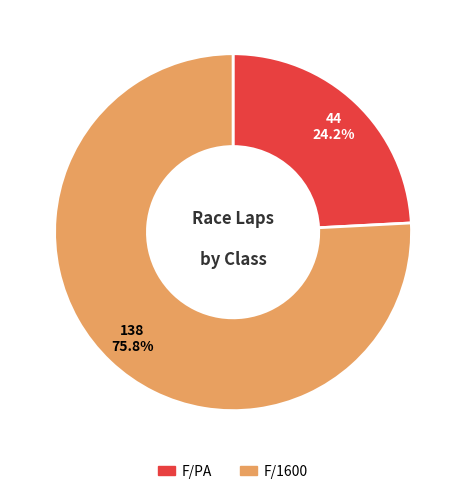

Approximately how many times larger is the value at F/PA compared to F/1600?

0.3